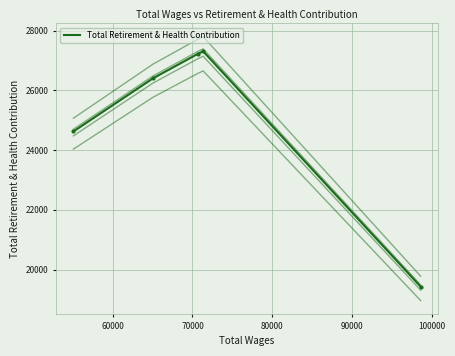

How many categories are shown in the chart?

5